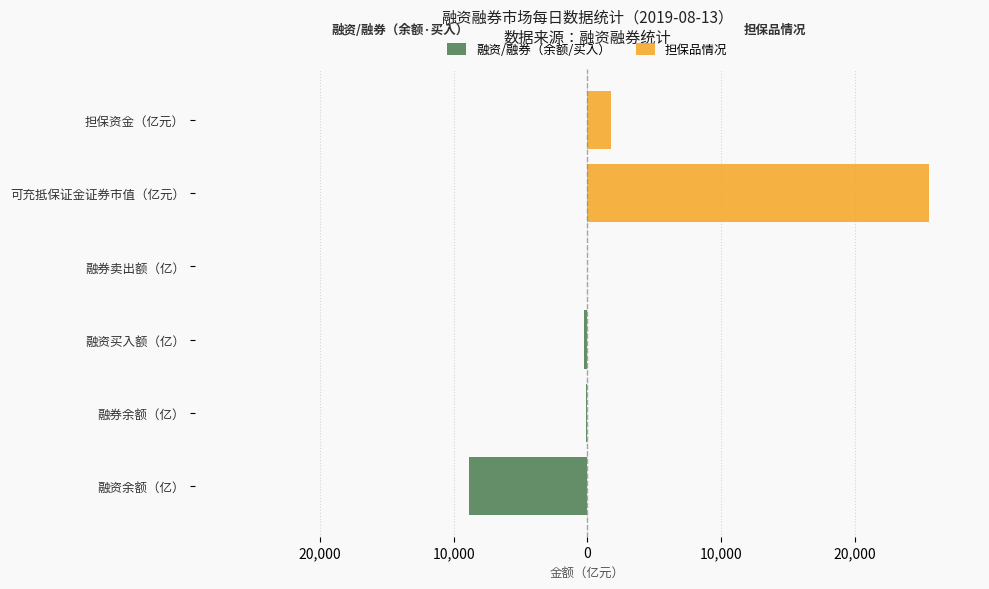

Does the chart contain any negative values?

Yes